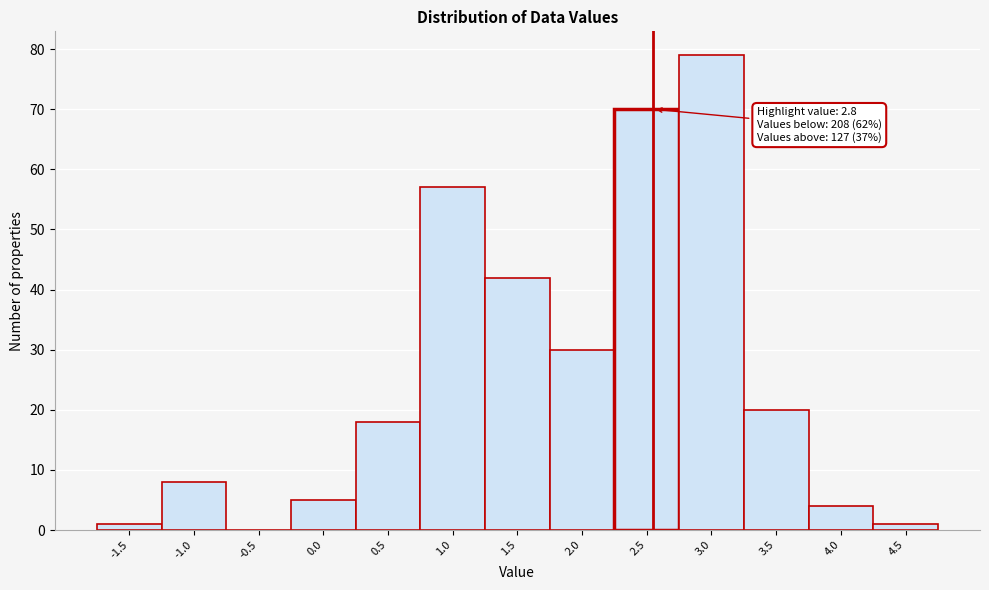

Reading right to left, list all the values displayed in this chart.

4.5=1	4.0=4	3.5=20	3.0=79	2.5=70	2.0=30	1.5=42	1.0=57	0.5=18	0.0=5	-0.5=0	-1.0=8	-1.5=1